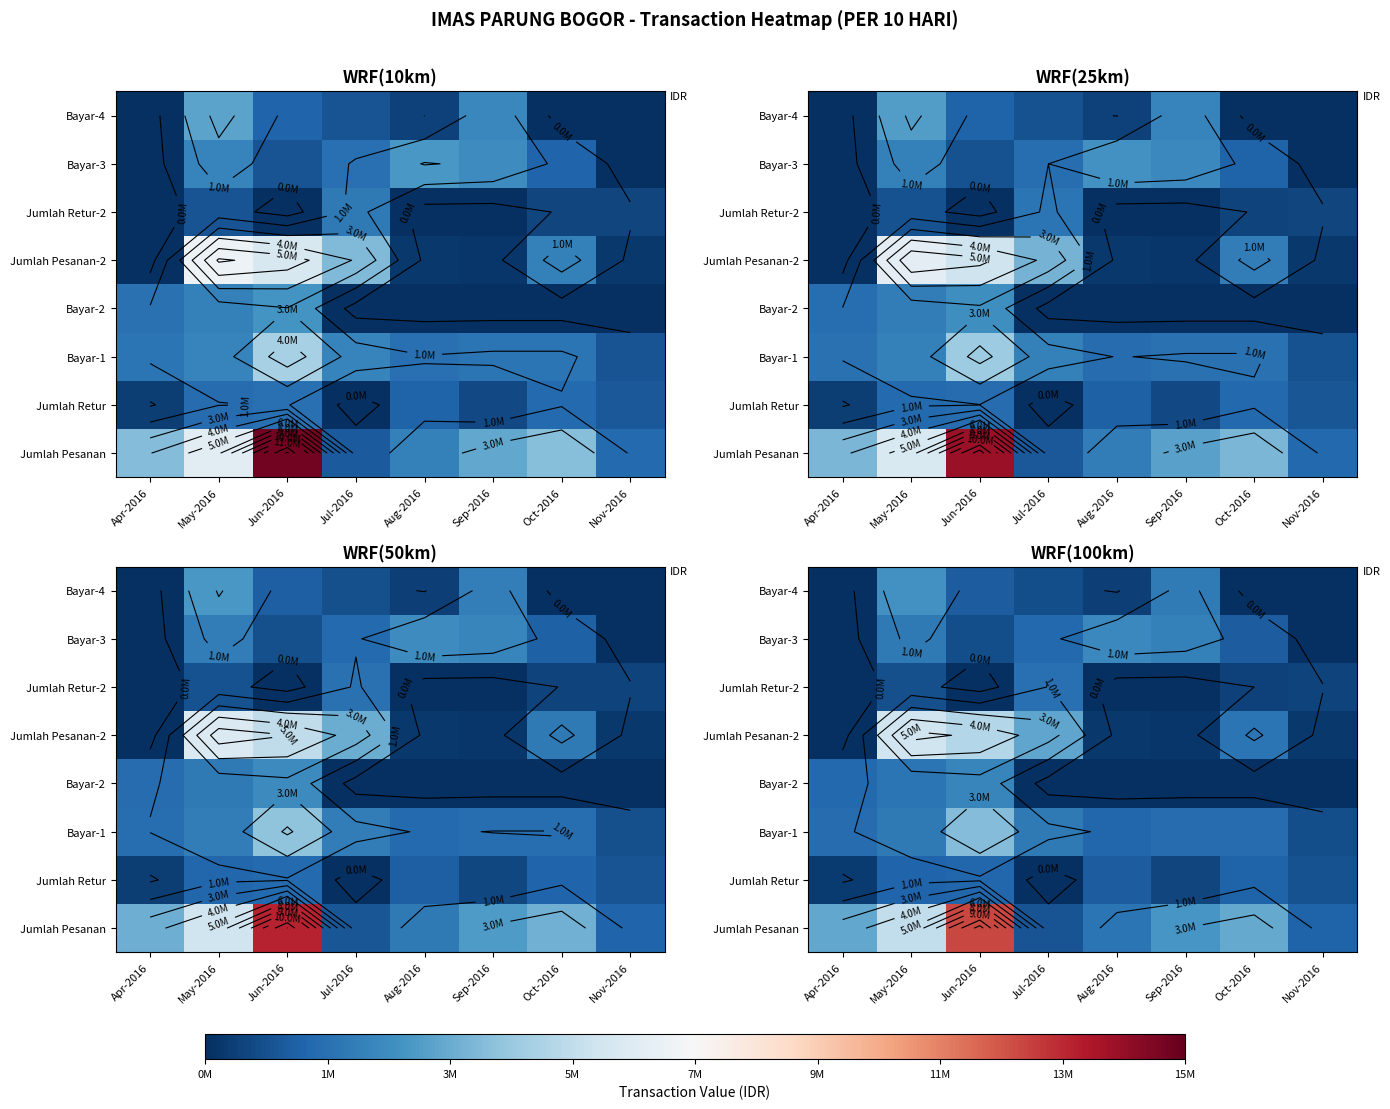

List the labels in order of Bayar-1 value, largest first.

Jun-2016, May-2016, Jul-2016, Apr-2016, Sep-2016, Oct-2016, Aug-2016, Nov-2016